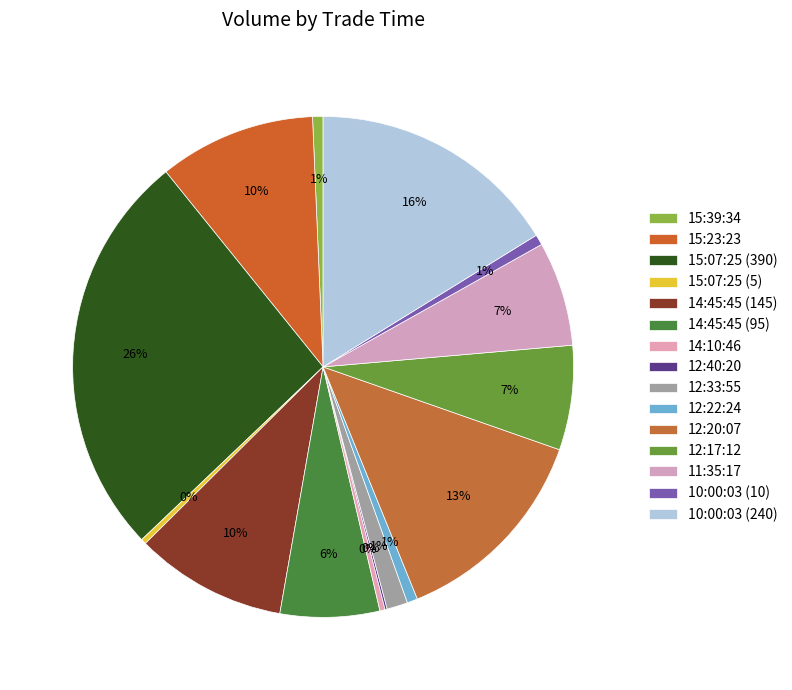

Do 10:00:03 (10) and 11:35:17 together represent more than half of the pie?

No